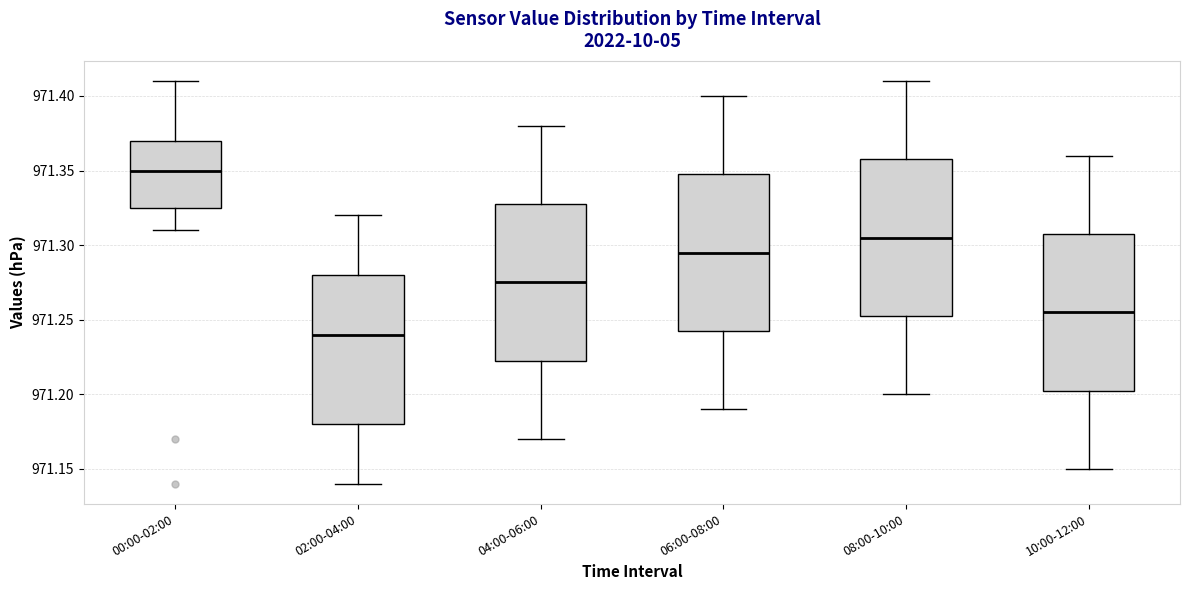

Where does the lower whisker of the box for 06:00-08:00 end on the y-axis? The values are not printed on the chart, so give them approximately, as read against the axis.

971.190